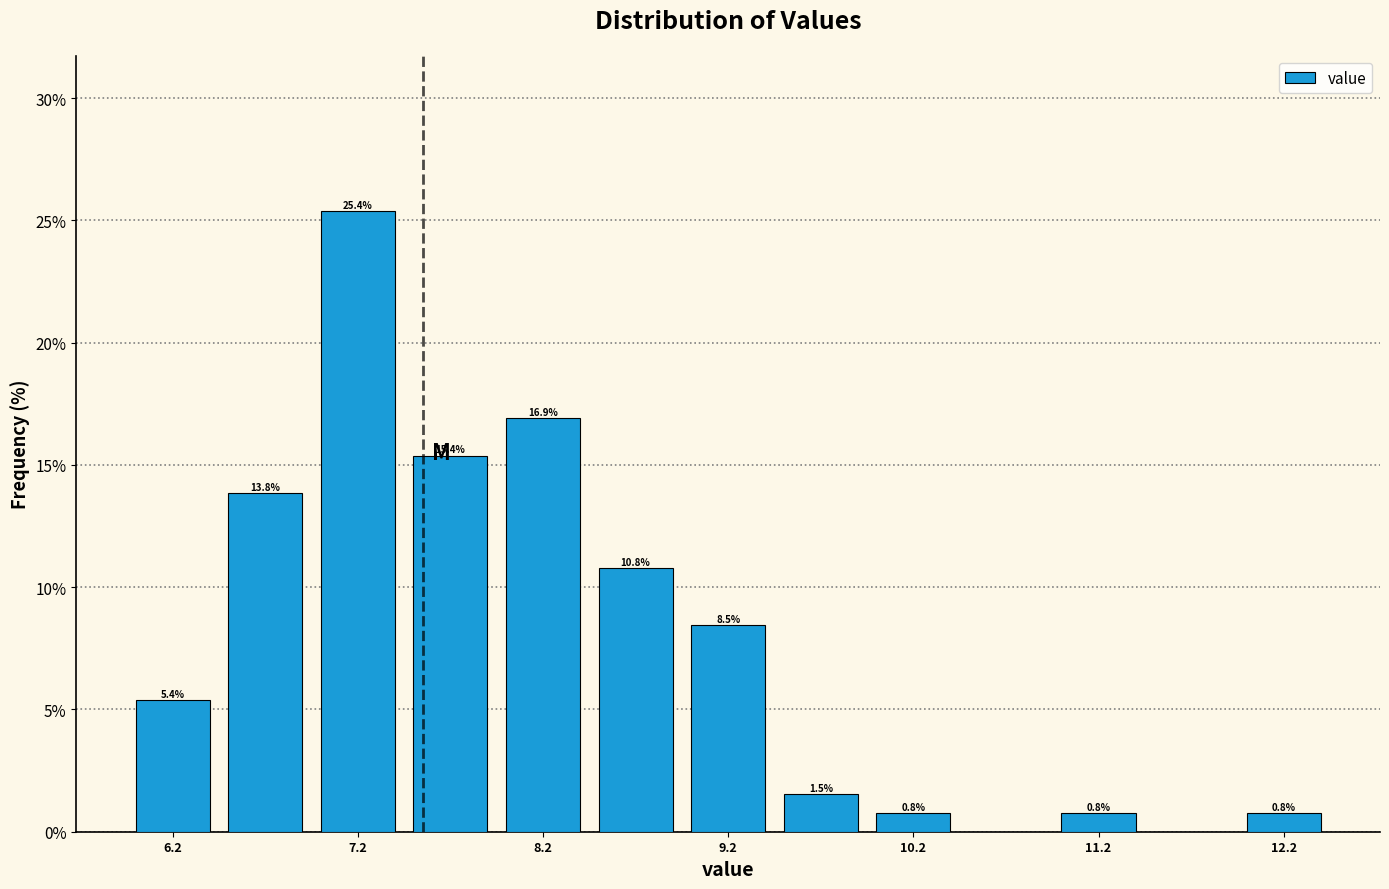

Over which range of the x-axis is the bar tallest?

7.0 to 7.5